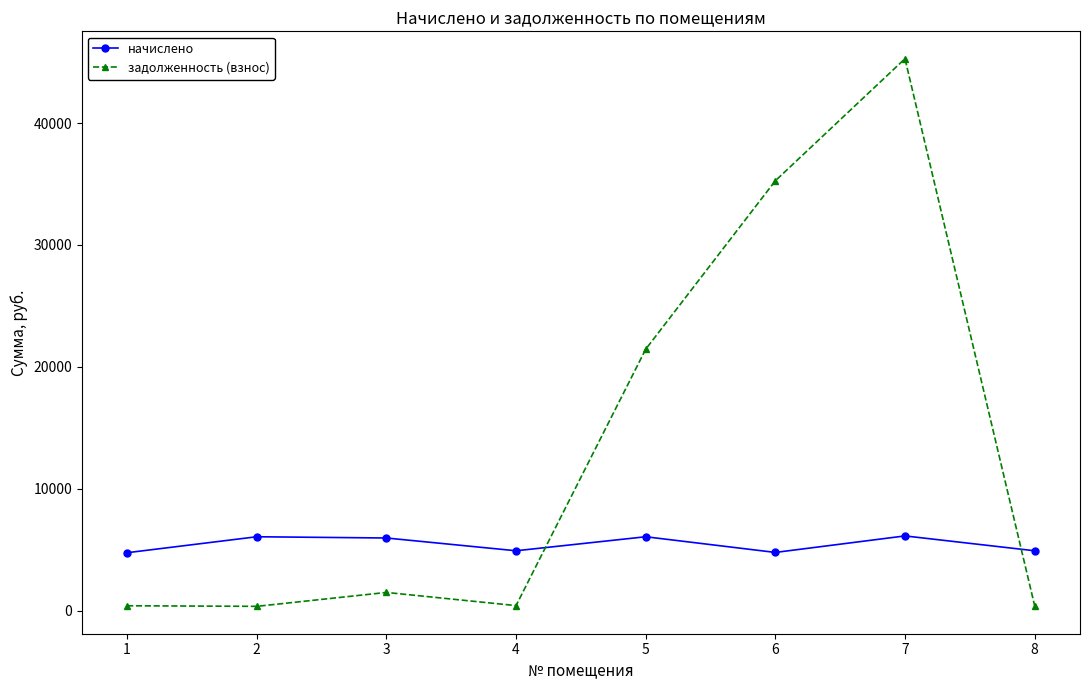

True or false: начислено has a value of 6058.4 at 5.

True